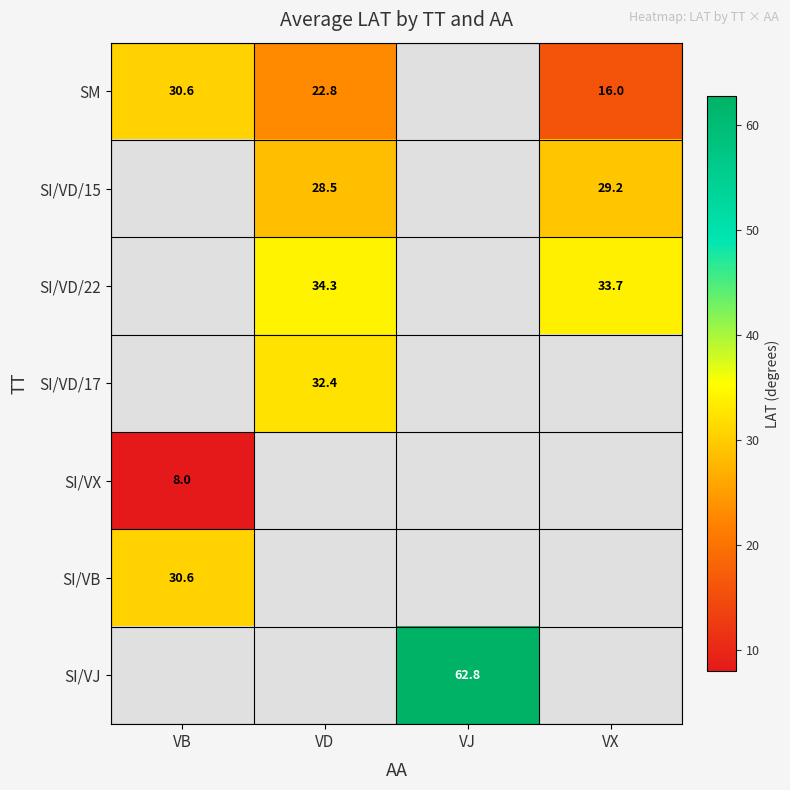

What is the maximum value shown in the chart?

62.8